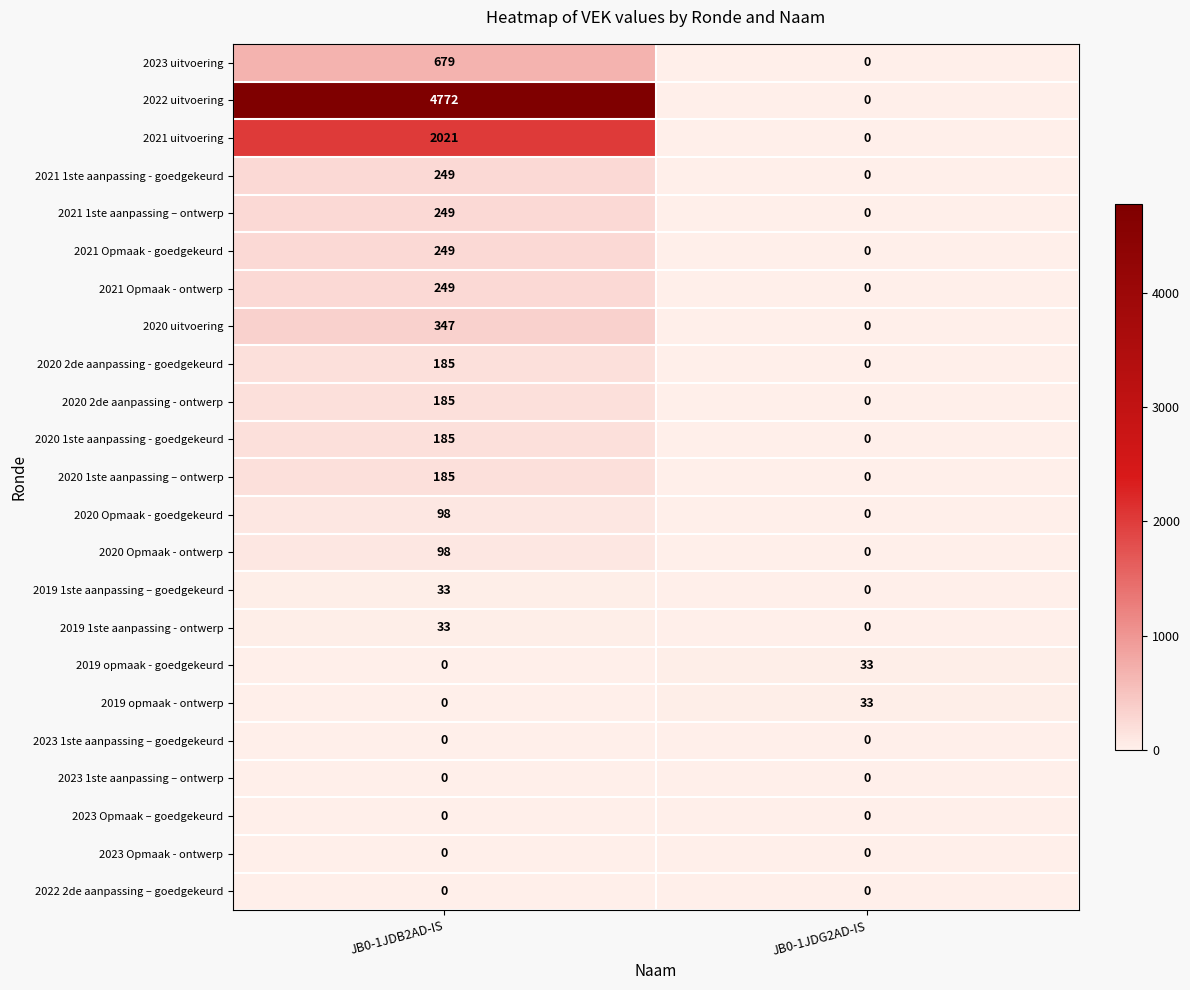

The value of 2023 Opmaak - ontwerp at JB0-1JDG2AD-IS is 0. True or false?

True